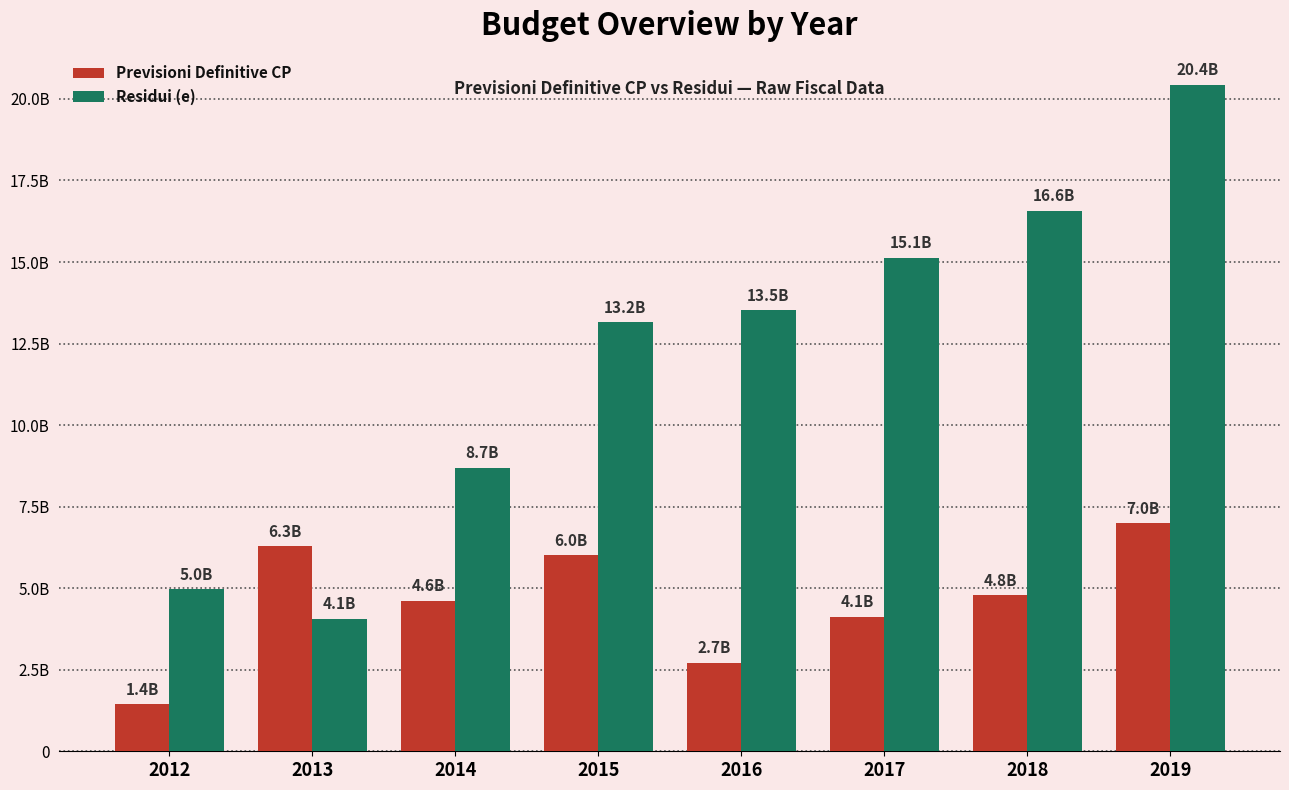

Between 2014 and 2019, which series saw the biggest shift?

Residui (e)